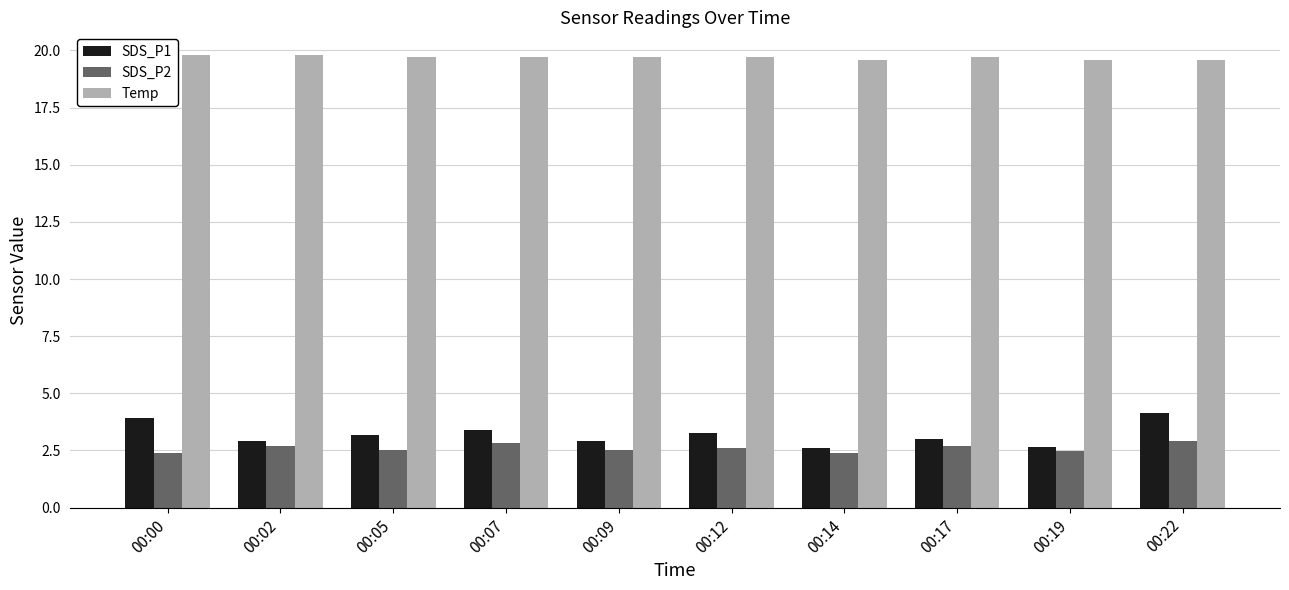

What is the greatest value displayed?

19.8